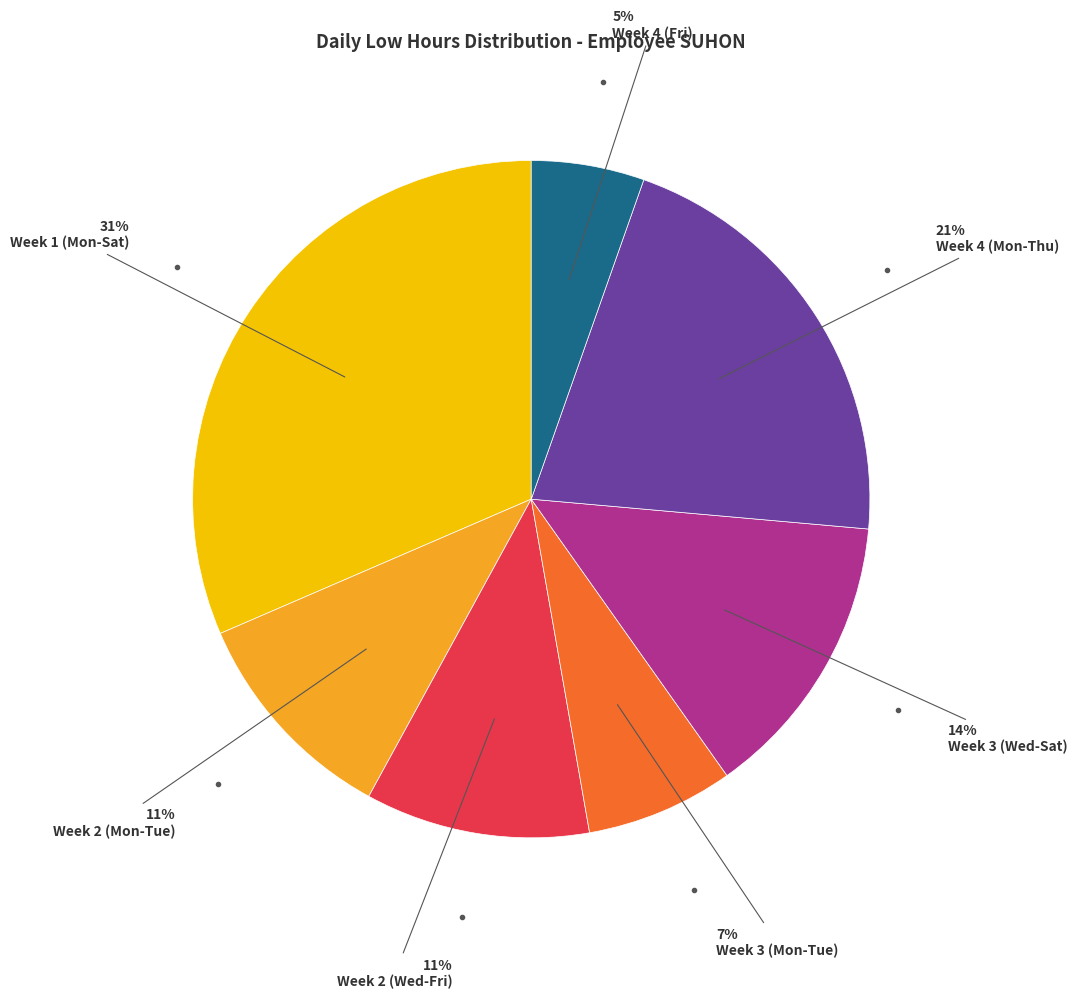

Is there a majority slice in this chart?

No